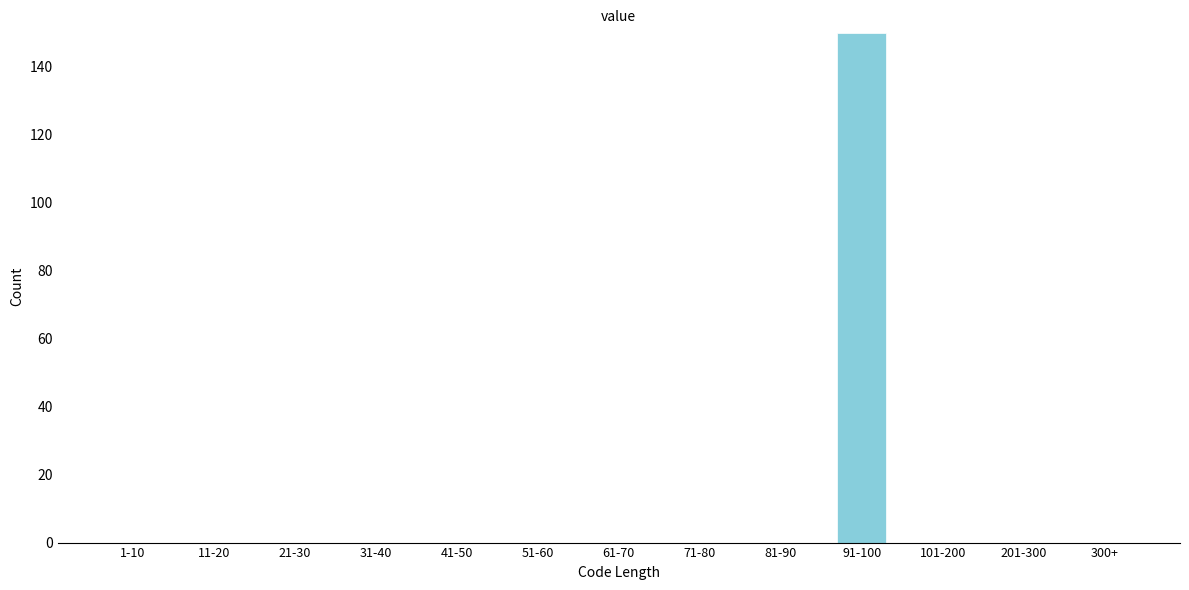

Reading right to left, transcribe all the data shown in this chart.

300+=0	201-300=0	101-200=0	91-100=150	81-90=0	71-80=0	61-70=0	51-60=0	41-50=0	31-40=0	21-30=0	11-20=0	1-10=0